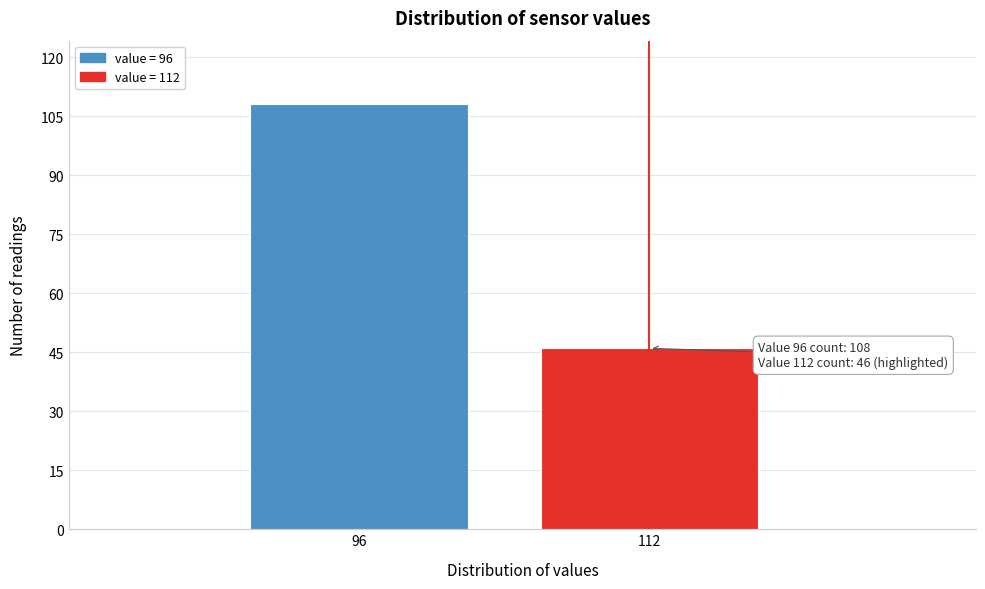

Reading left to right, transcribe all the data shown in this chart.

96=108	112=46